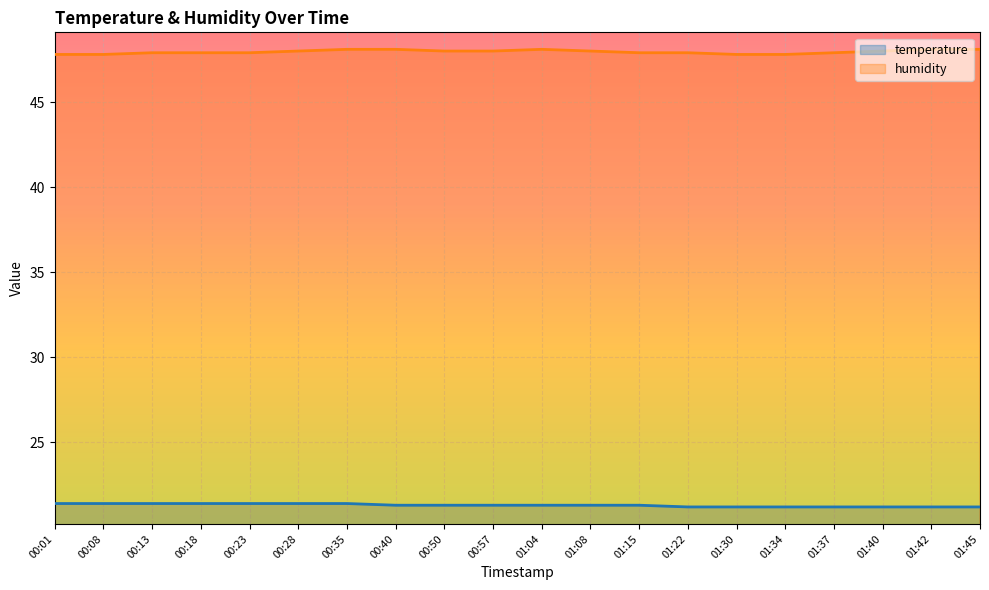

Between 01:40 and 00:35, which is larger?

00:35